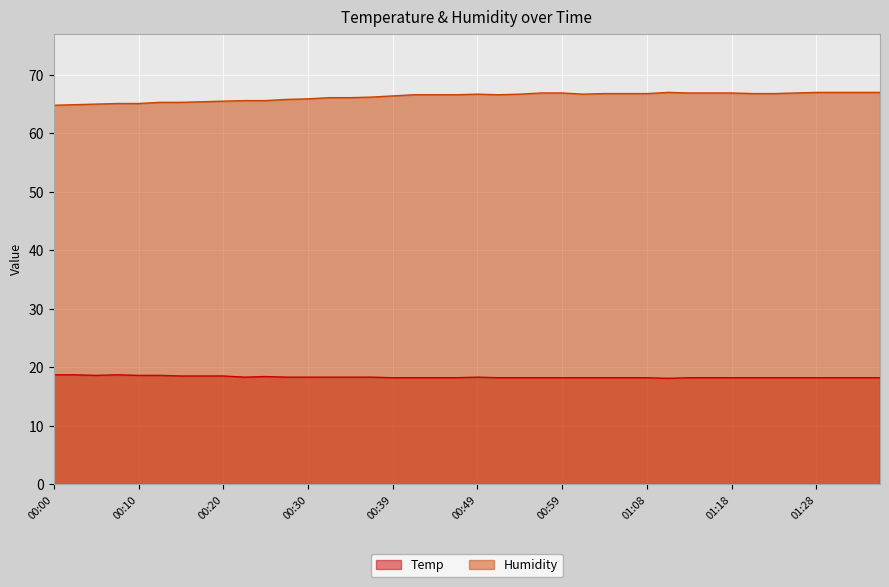

Where is Humidity nearest to the value 65?

00:05